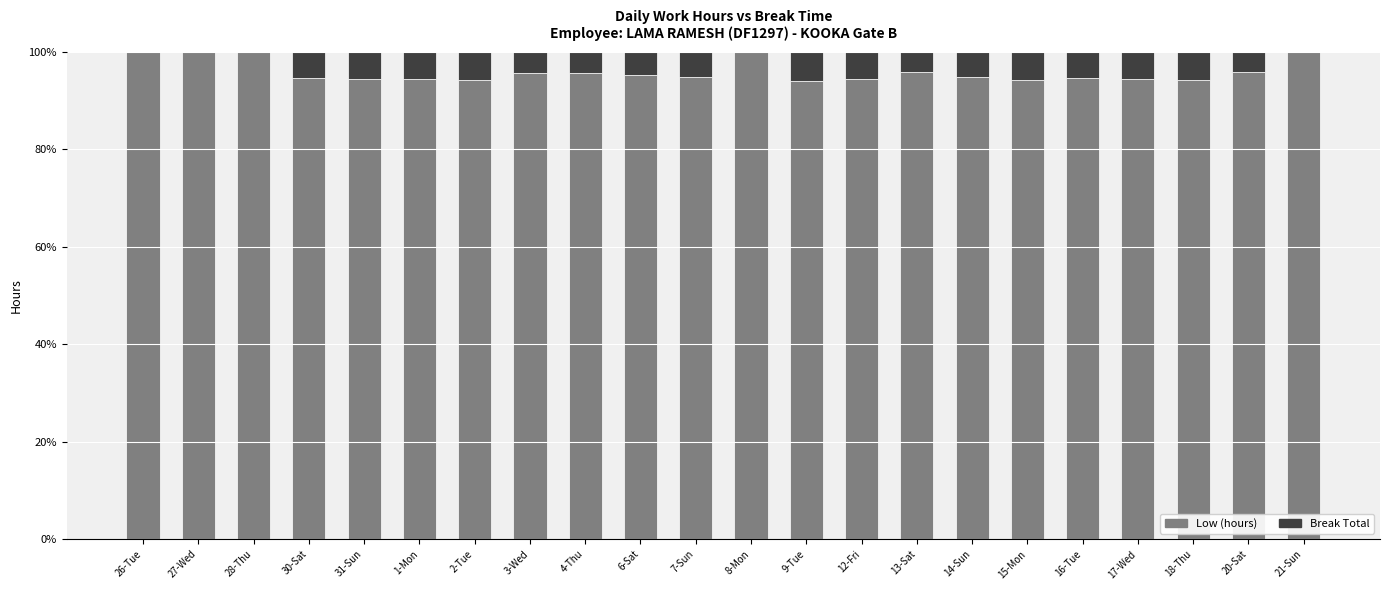

What is the total value across all series at 4-Thu?

100.0